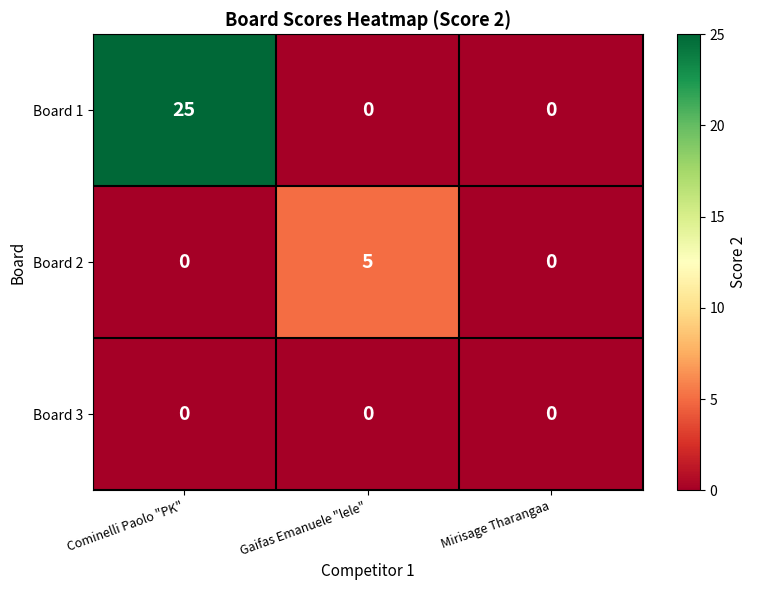

Which series has the widest spread of values?

Board 1